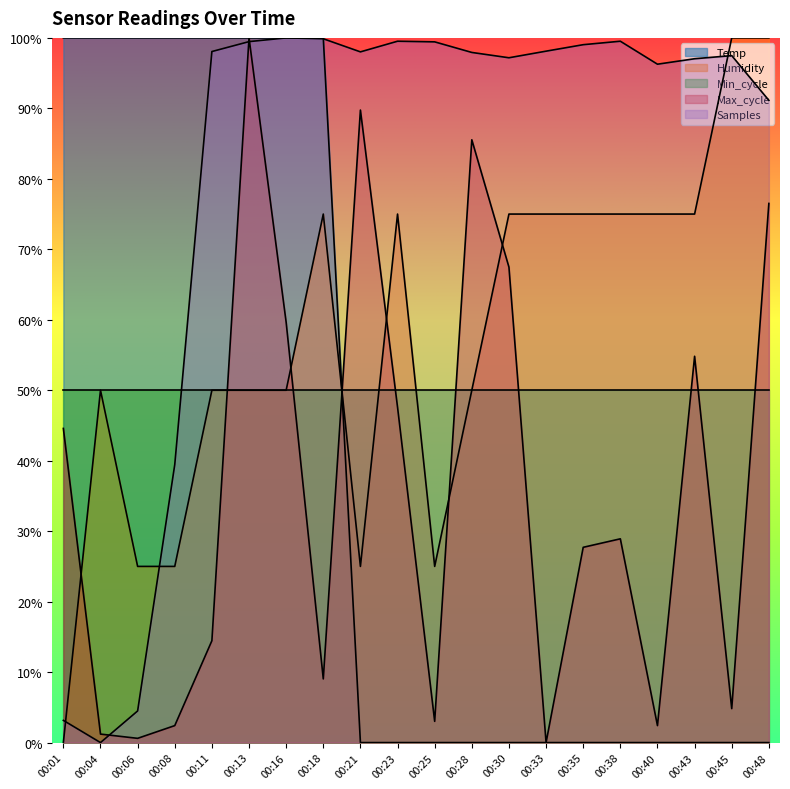

True or false: Temp and Humidity intersect in this chart.

True